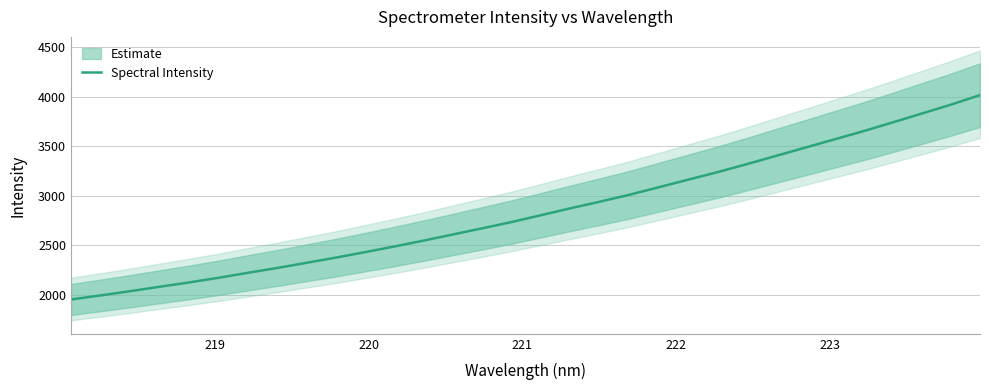

What is the minimum value for Spectral Intensity?

1952.4